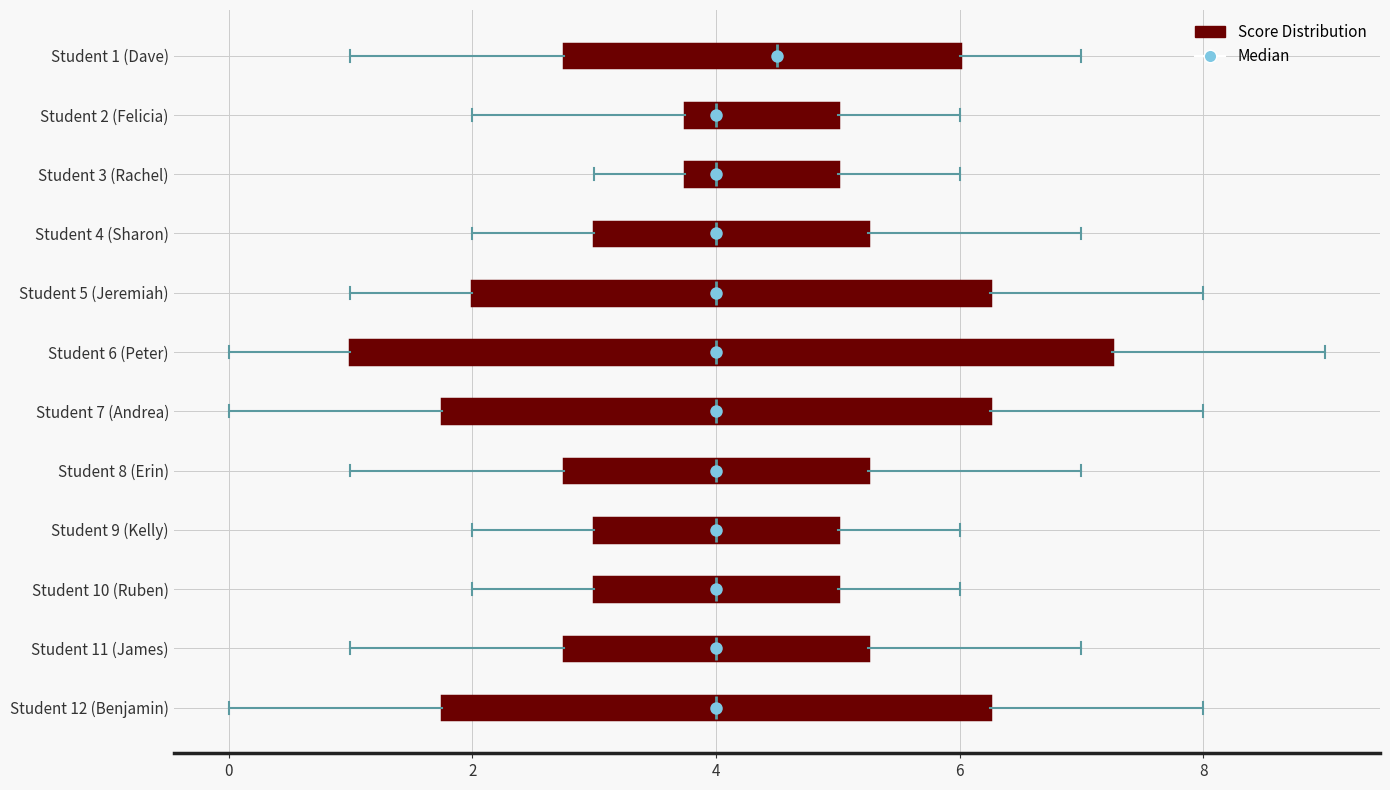

Comparing the boxes themselves (not the whiskers), which one is the widest?

Student 6 (Peter)